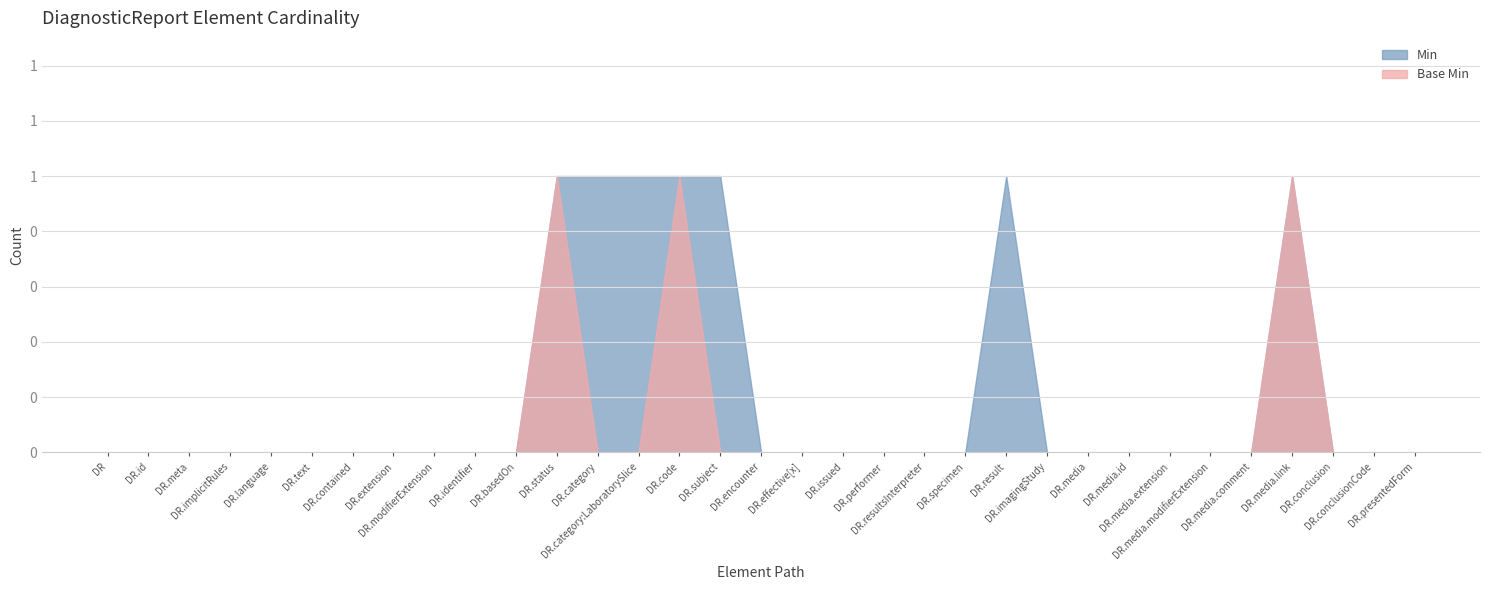

How many lines are shown in the chart?

2